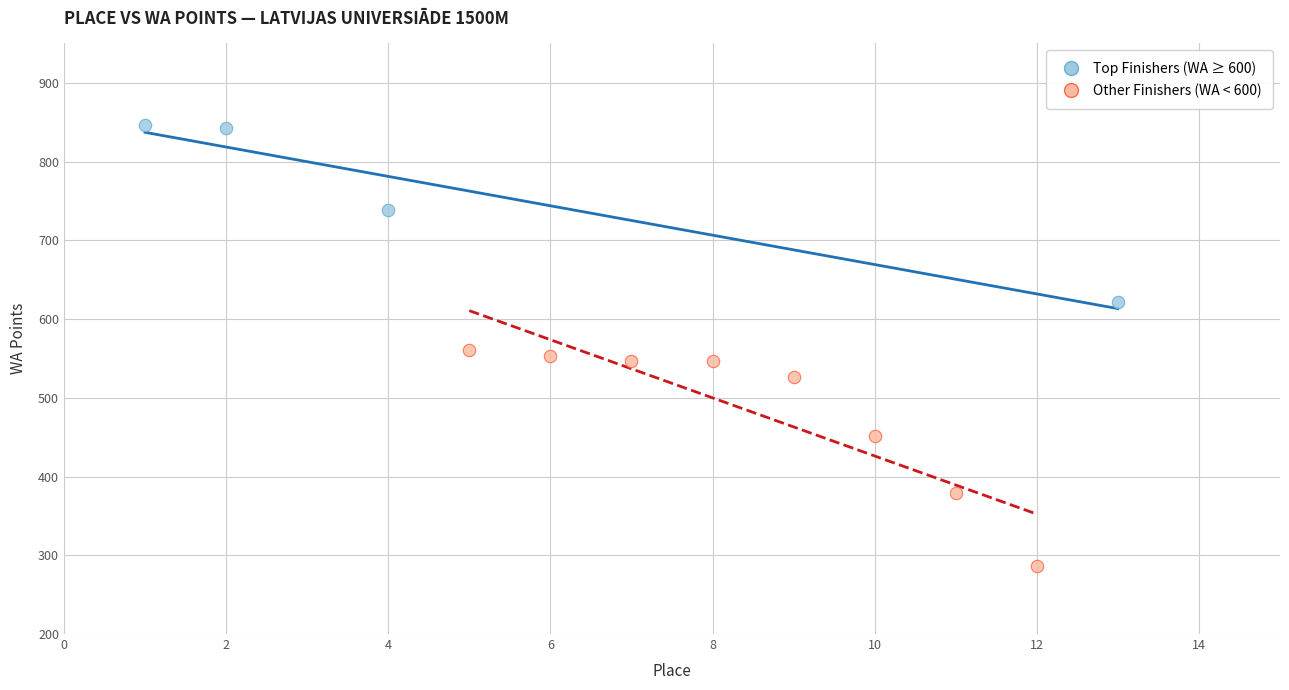

Which series contains the lowest Y value?

Other Finishers (WA < 600)